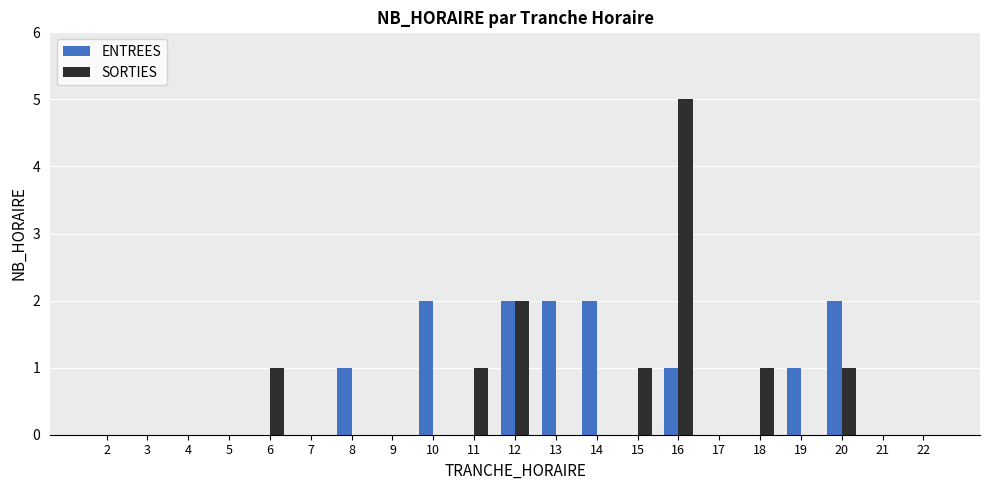

What is the maximum value shown in the chart?

5